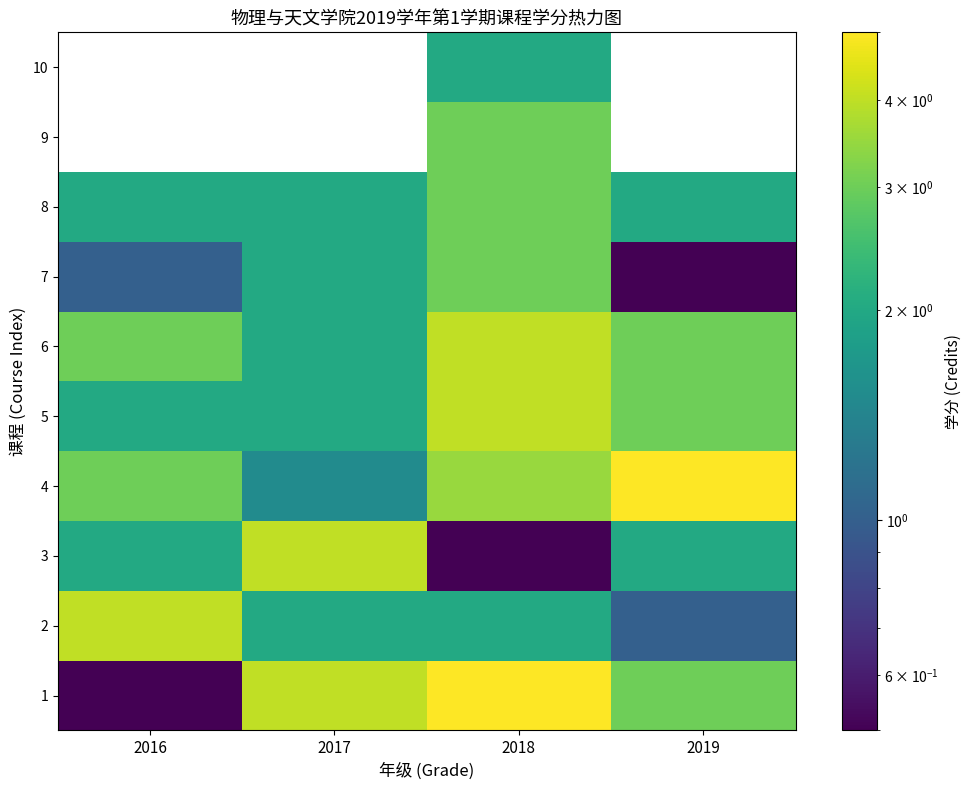

At how many categories does at least one series exceed 3?

4